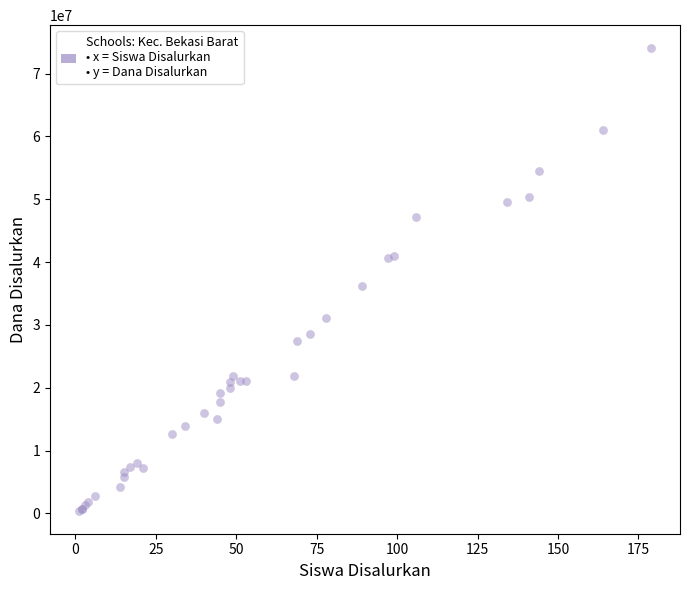

What Y value in the scatter plot is closest to 37237500?

36225000